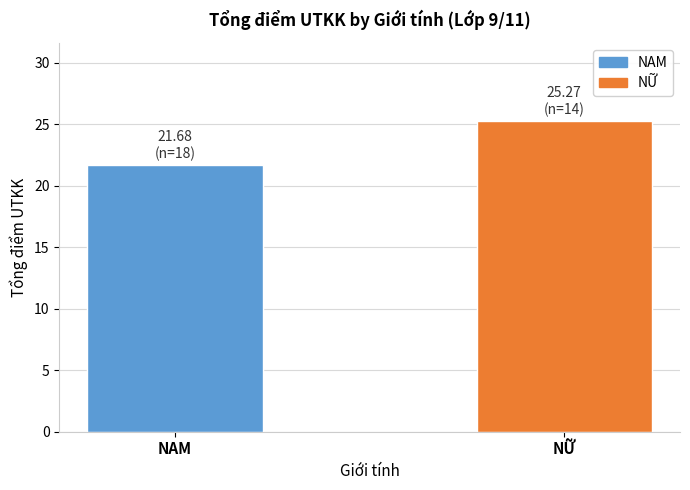

Reading left to right, transcribe all the data shown in this chart.

21.7	25.3